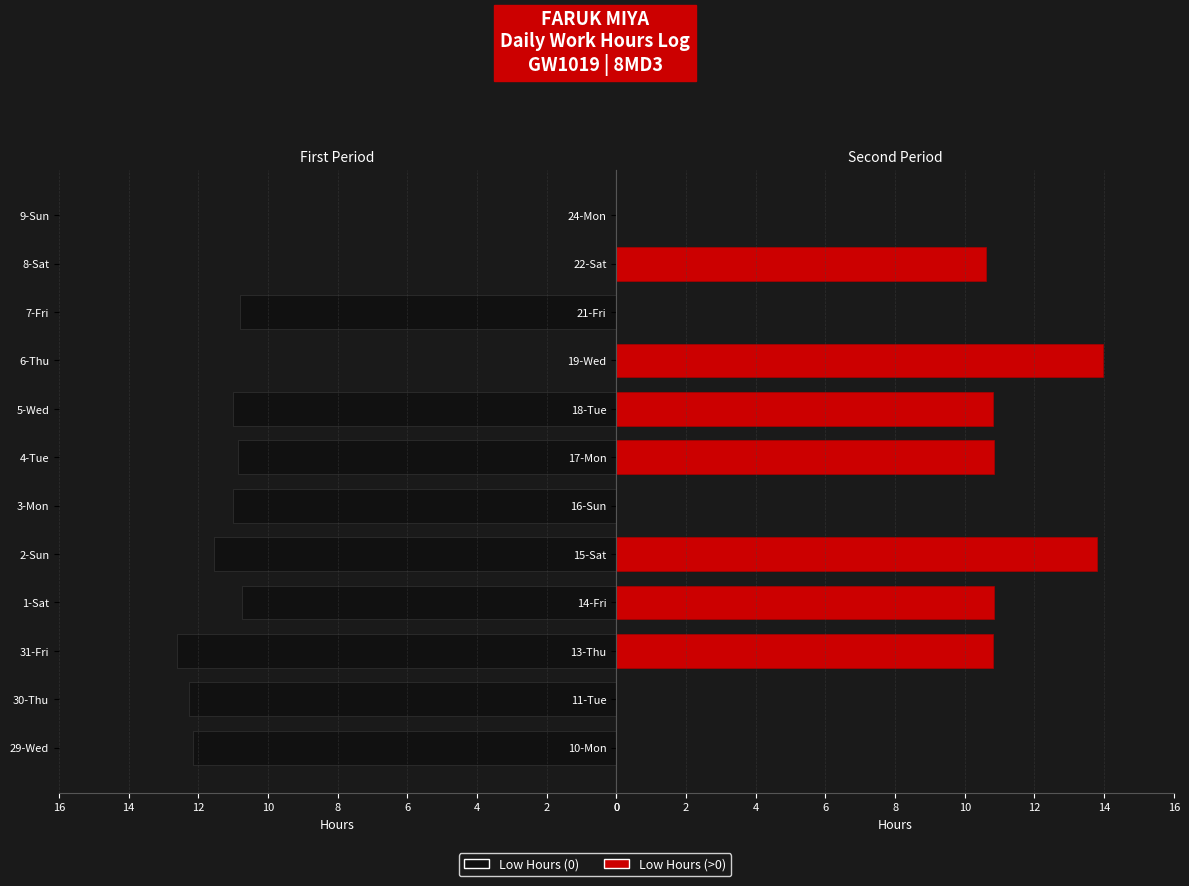

How many data points in Left Period are less than 11?

6